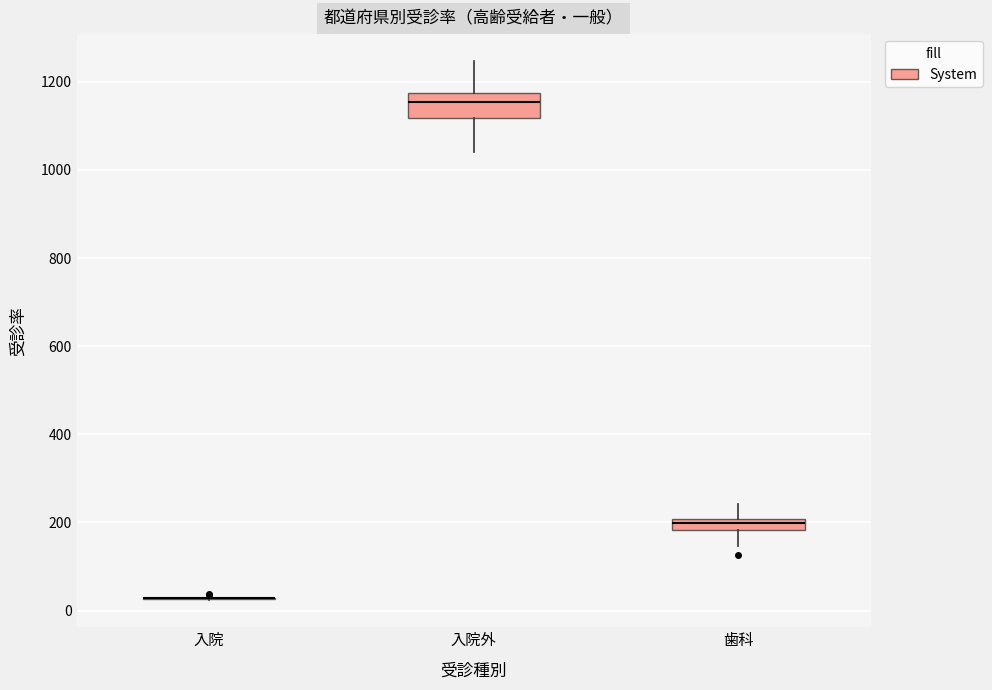

Where is the upper edge of the box for 歯科 on the y-axis? The values are not printed on the chart, so give them approximately, as read against the axis.

200